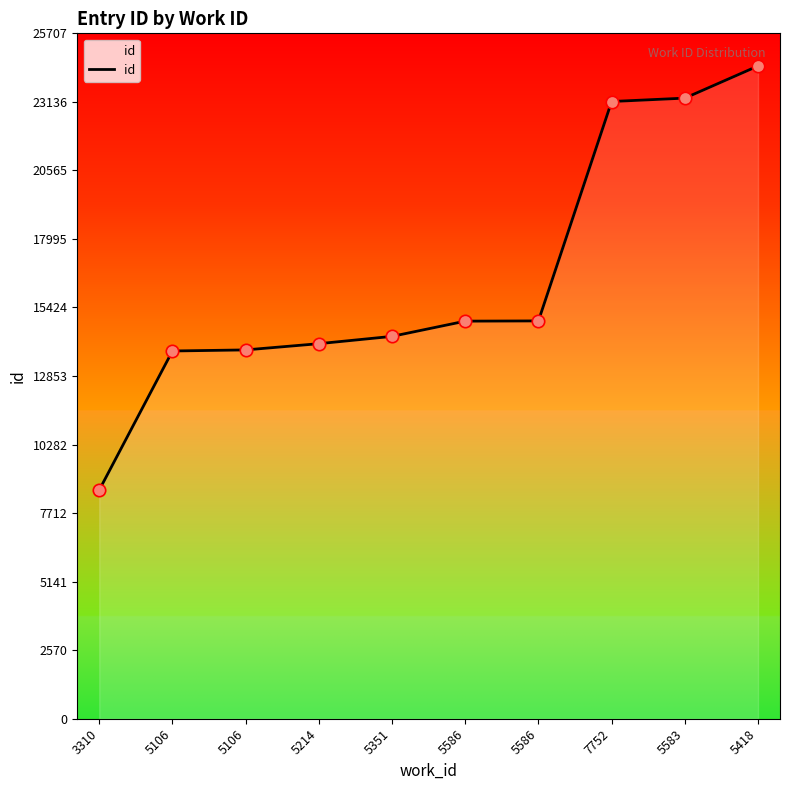

What is the change in value from 5586 to 5586?

+9